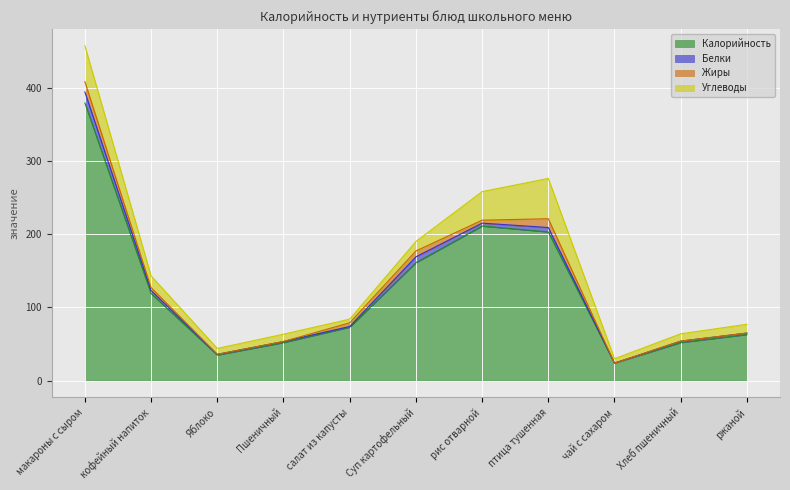

What is the label of the 11th point from the right?

макароны с сыром